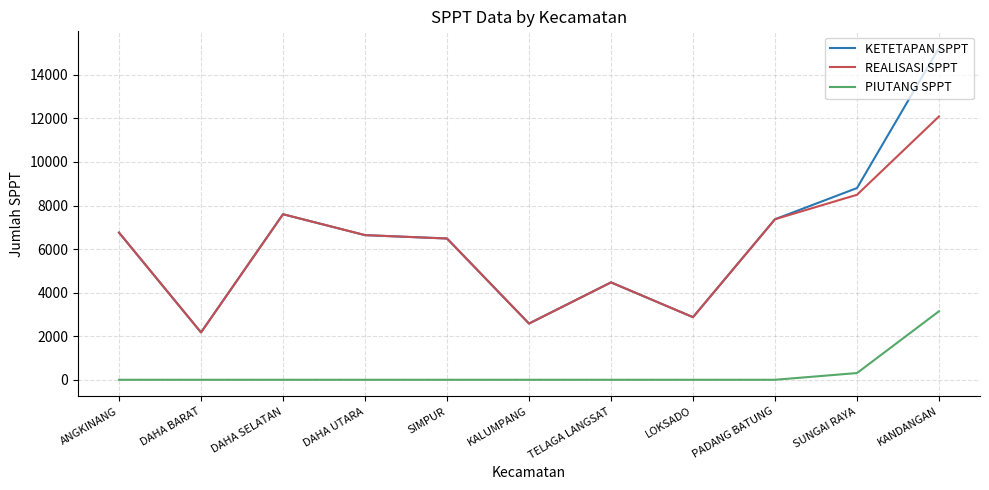

At which label does REALISASI SPPT reach its peak?

KANDANGAN